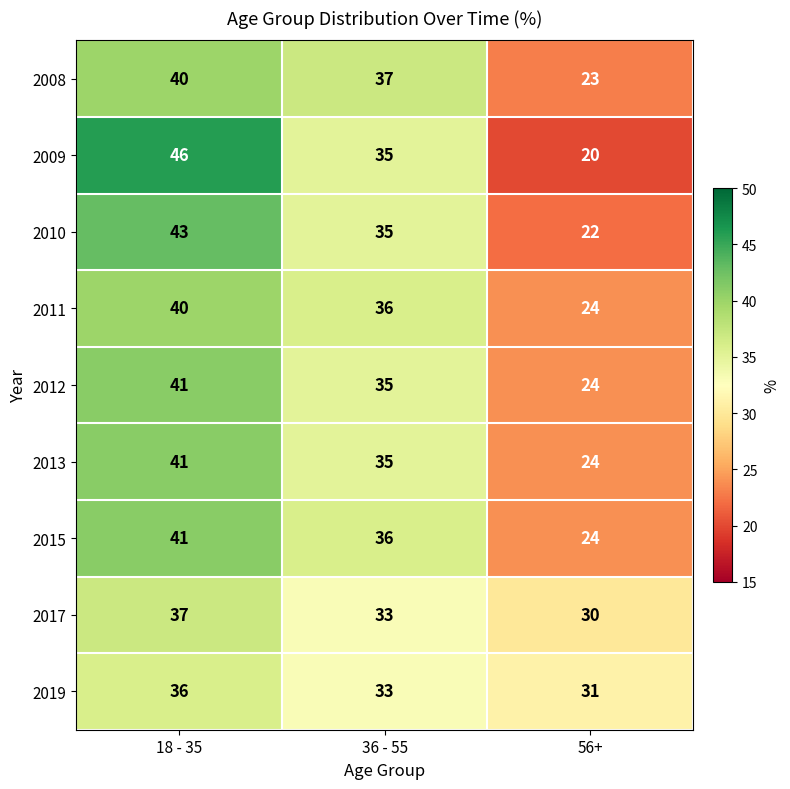

Rank the categories by 2013 value from lowest to highest.

56+, 36 - 55, 18 - 35